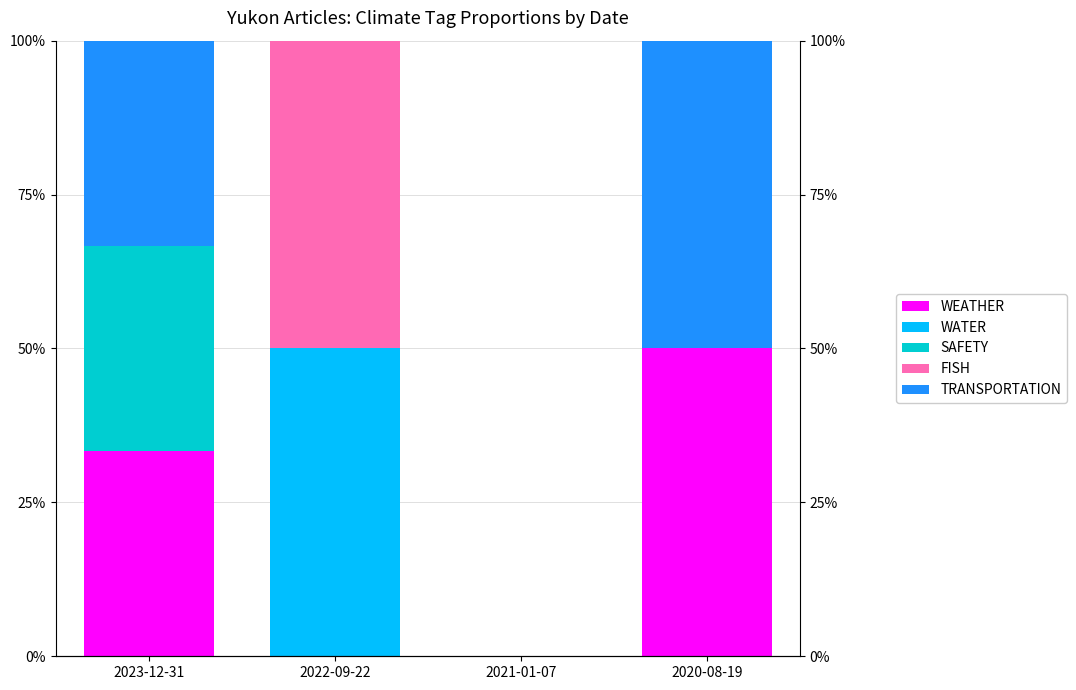

True or false: FISH has a value of 0.0 at 2020-08-19.

True